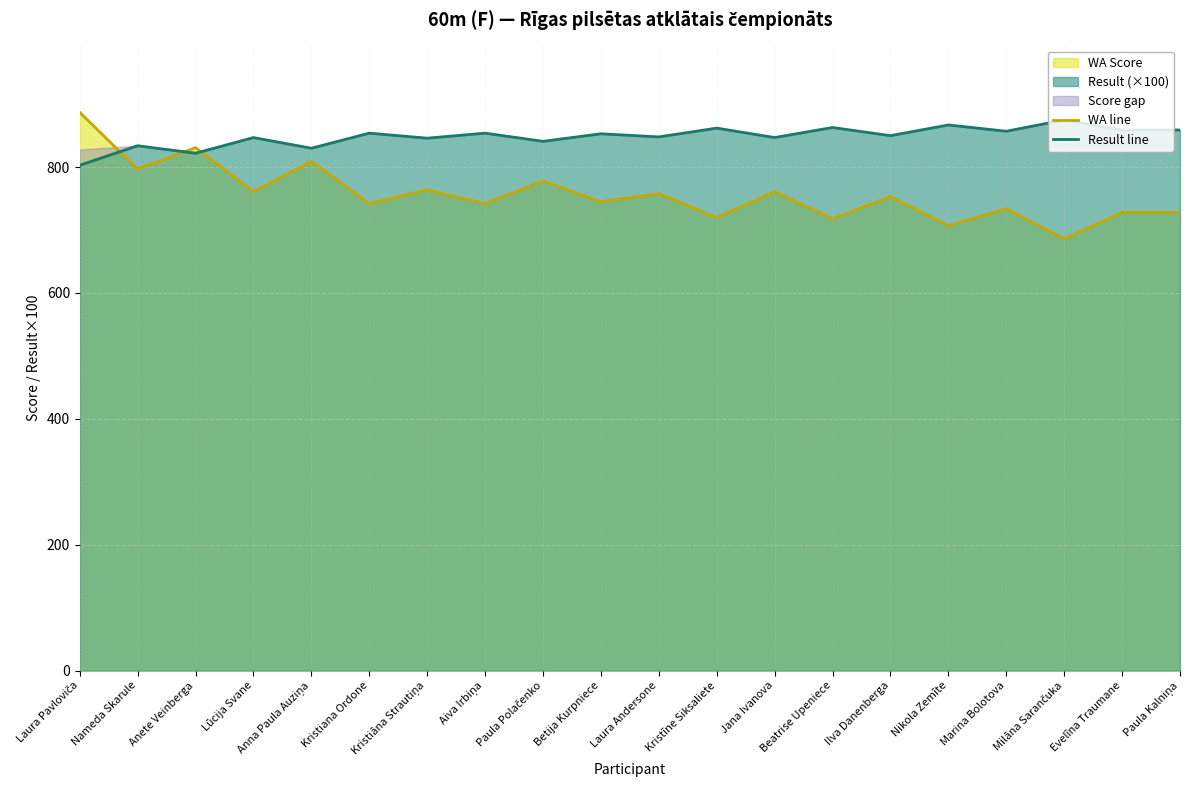

What is the minimum value for WA line?

686.0